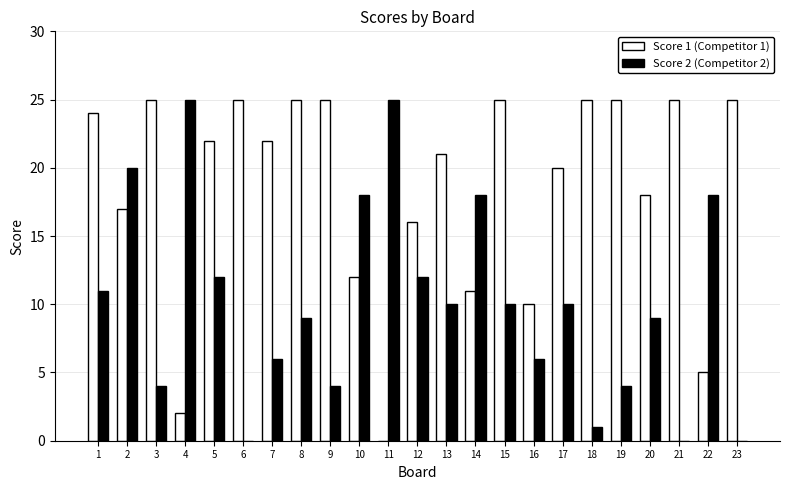

Reading right to left, transcribe all the data shown in this chart.

Score 1 (Competitor 1): 23=25	22=5	21=25	20=18	19=25	18=25	17=20	16=10	15=25	14=11	13=21	12=16	11=0	10=12	9=25	8=25	7=22	6=25	5=22	4=2	3=25	2=17	1=24
Score 2 (Competitor 2): 23=0	22=18	21=0	20=9	19=4	18=1	17=10	16=6	15=10	14=18	13=10	12=12	11=25	10=18	9=4	8=9	7=6	6=0	5=12	4=25	3=4	2=20	1=11